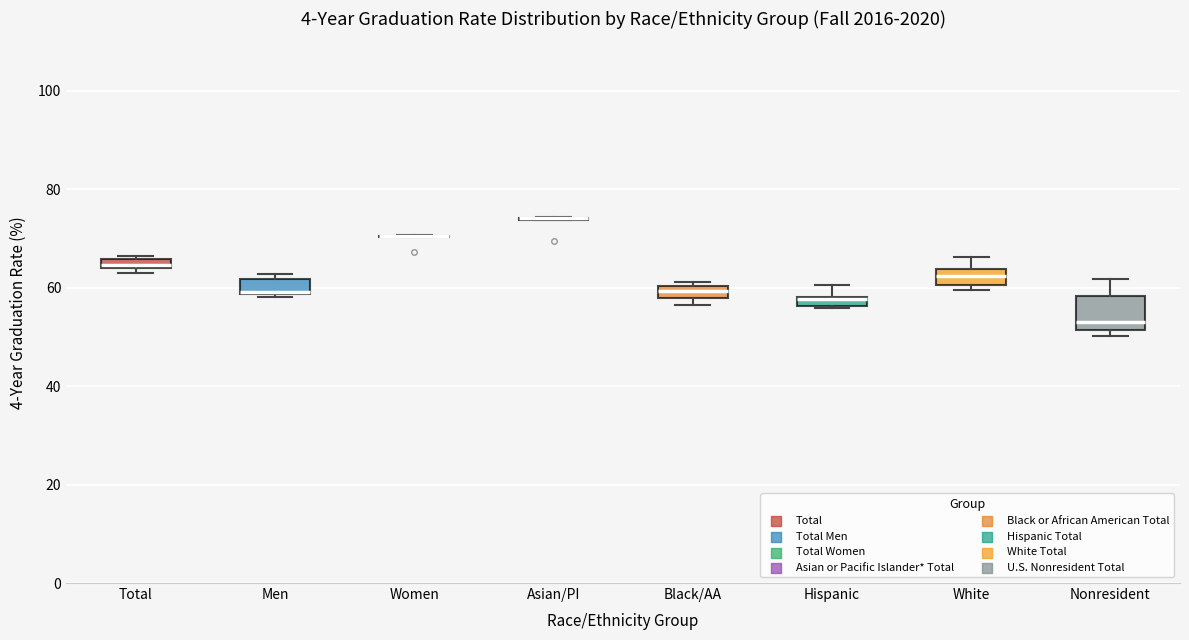

Where does the upper whisker of the box for White end on the y-axis? The values are not printed on the chart, so give them approximately, as read against the axis.

66